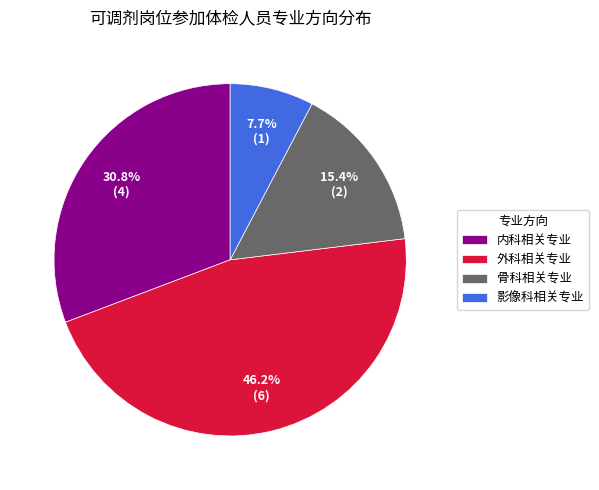

To the nearest percent, what percentage of the pie is 内科相关专业?

31%